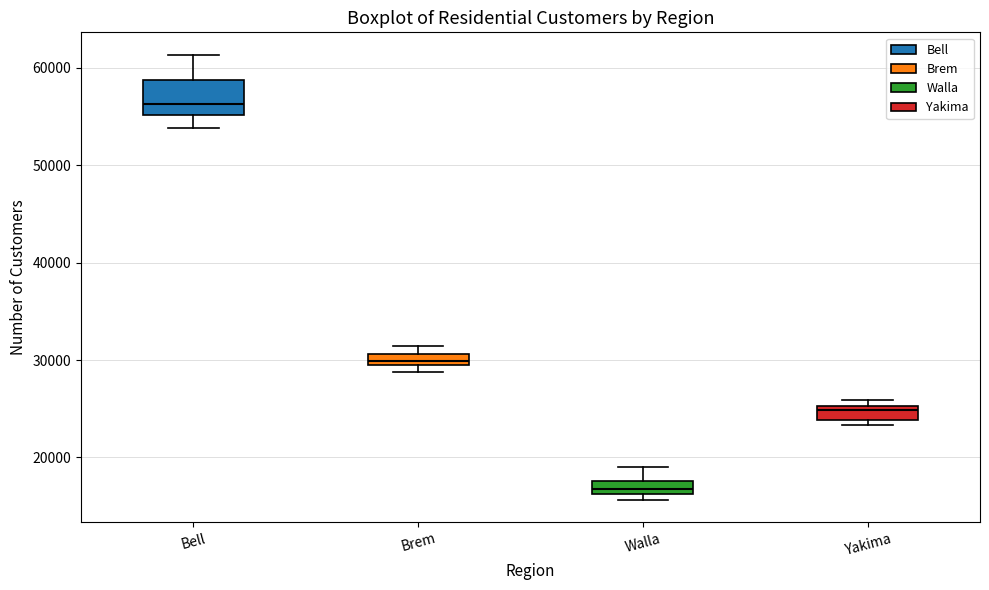

Where does the lower whisker of the box for Bell end on the y-axis? The values are not printed on the chart, so give them approximately, as read against the axis.

54000